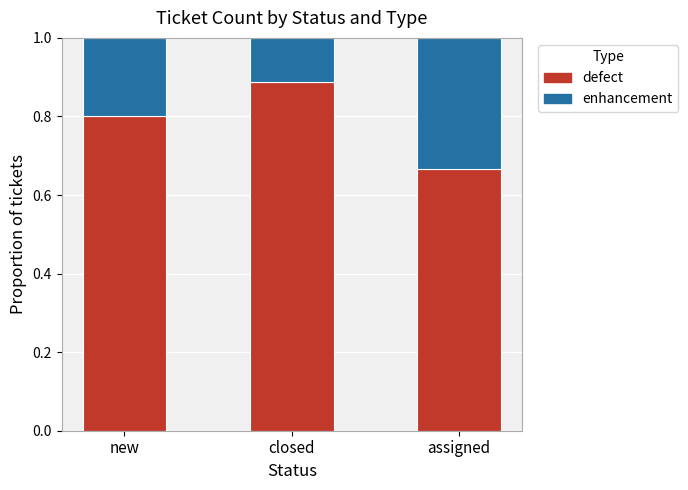

Which category has the highest value in the defect series?

closed